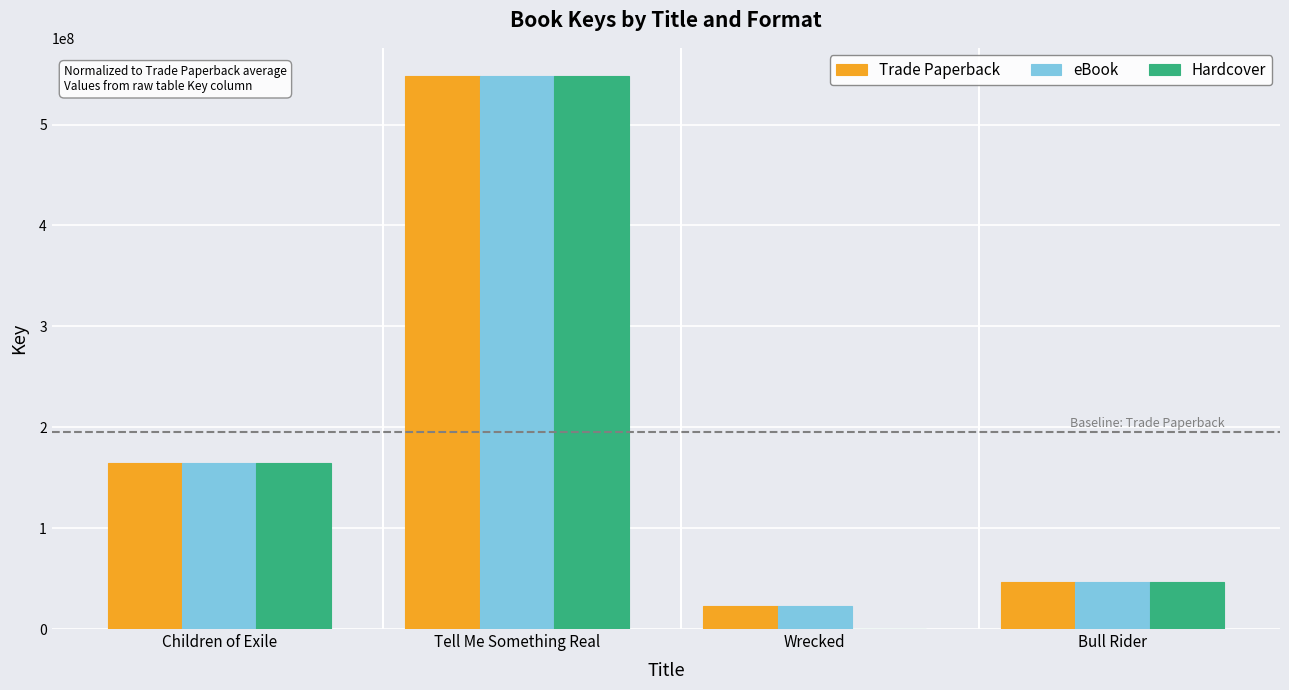

At which label is Trade Paperback closest to 285885418?

Children of Exile